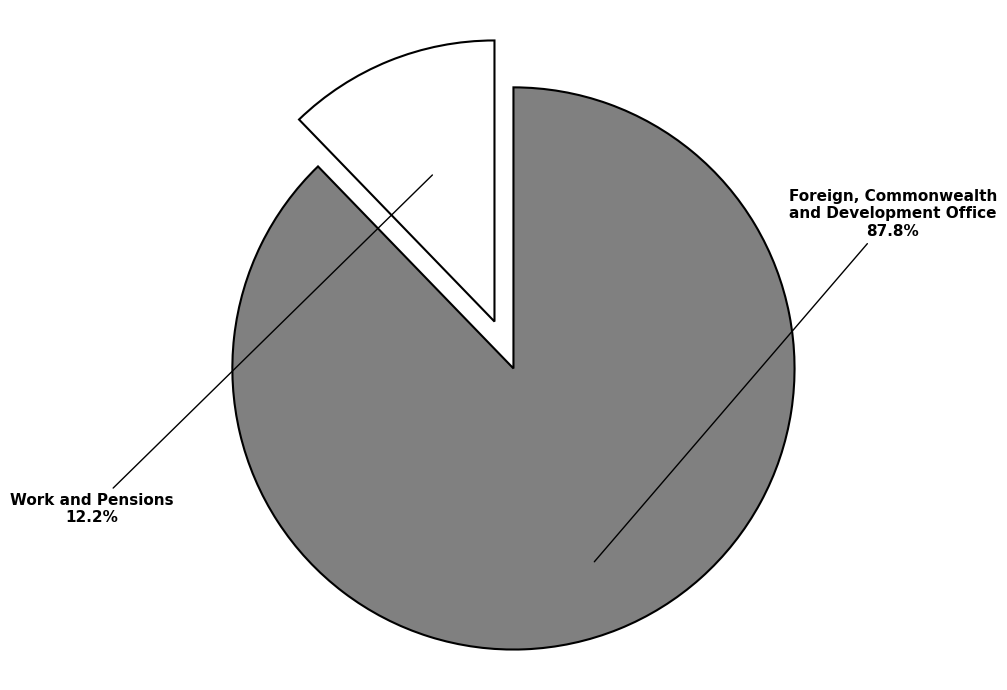

The Foreign, Commonwealth and Development Office slice represents 76% of the pie. True or false?

False